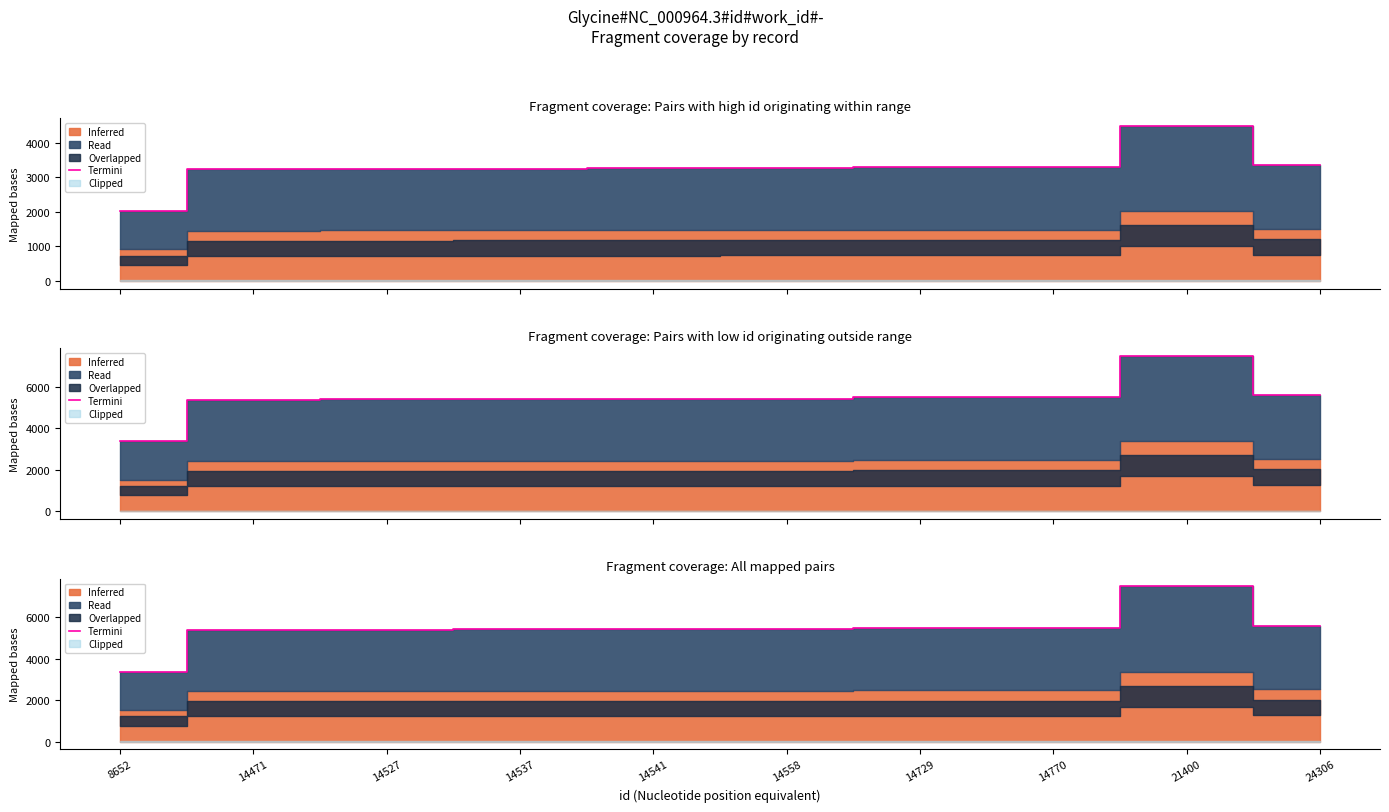

Does the chart have visible grid lines?

No